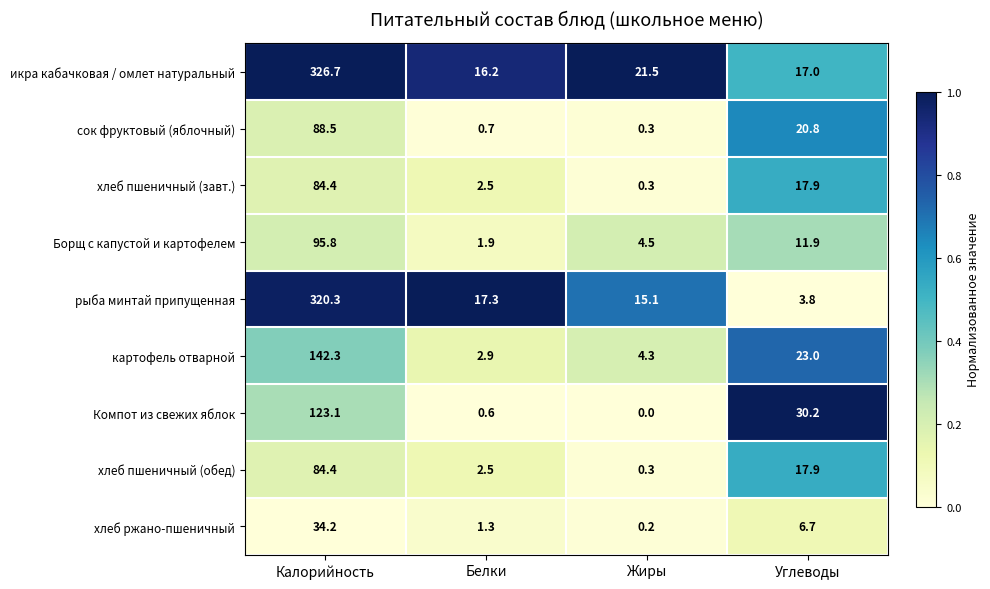

The value of хлеб пшеничный (обед) at Калорийность is 41.7. True or false?

False